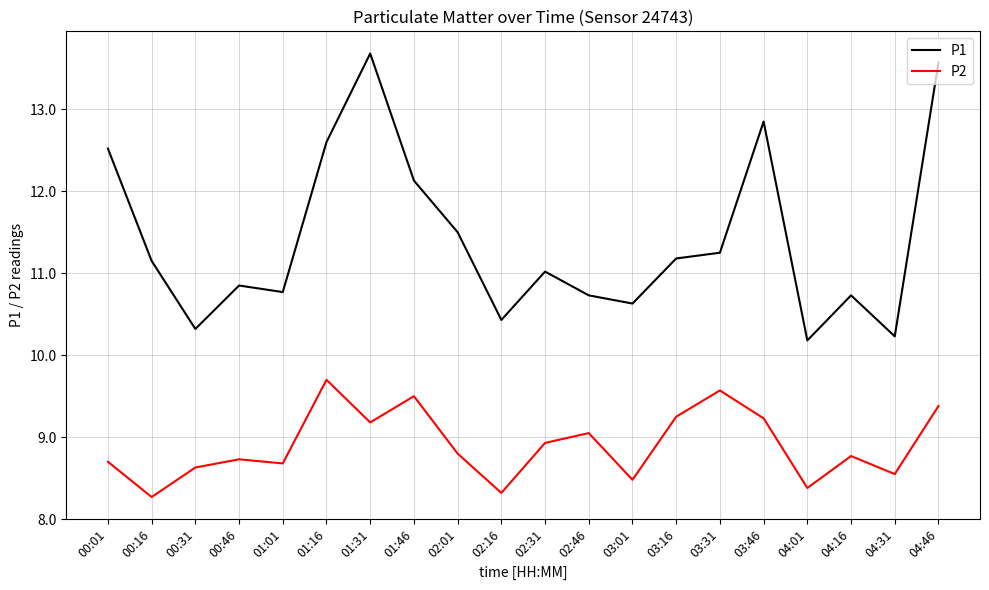

What is the total value across all series at 01:31?

22.9